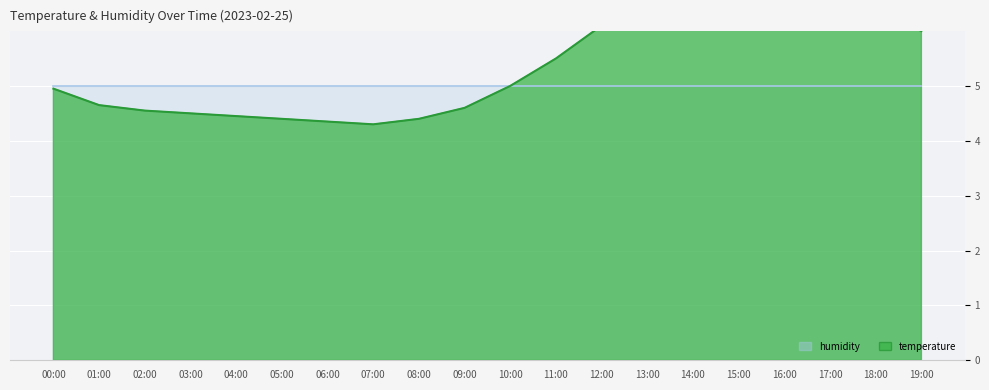

Reading left to right, transcribe all the data shown in this chart.

5.0	4.7	4.5	4.5	4.5	4.4	4.3	4.3	4.4	4.6	5.0	5.5	6.1	6.8	7.2	7.5	7.3	6.9	6.4	6.0